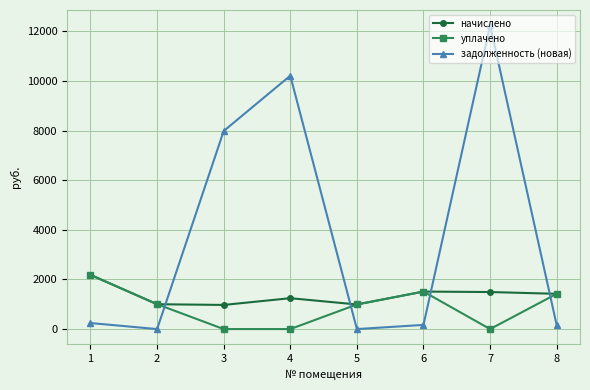

Where is the first local maximum for уплачено?

6